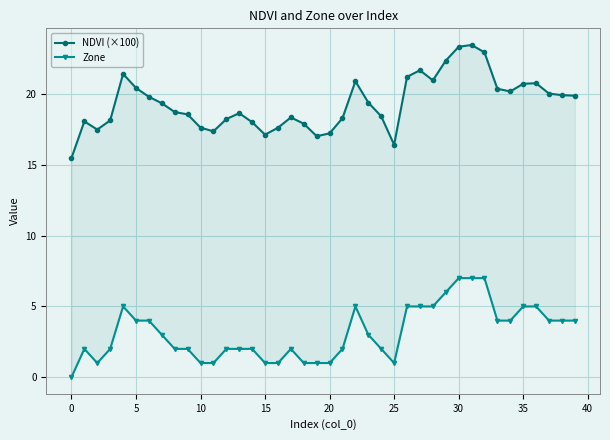

In NDVI (×100), how many points are lower than both neighbors (excluding endpoints)?

7